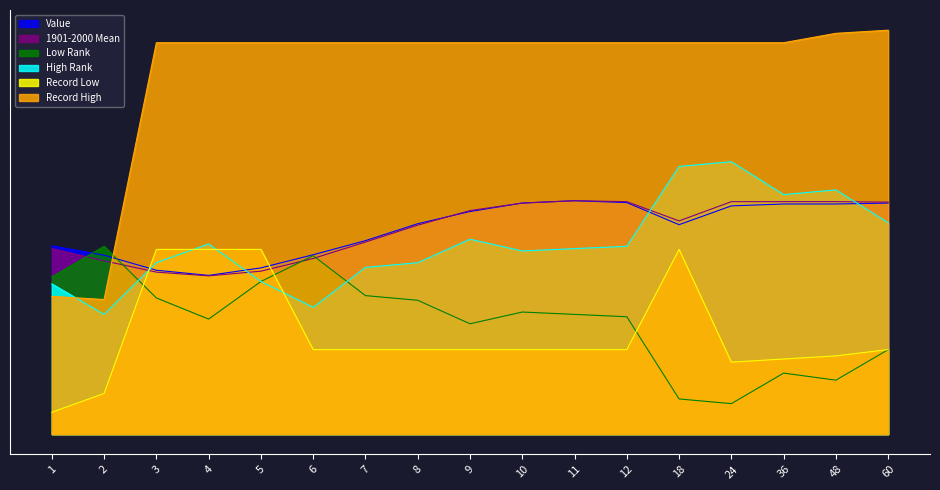

Which series has the widest spread of values?

Record High